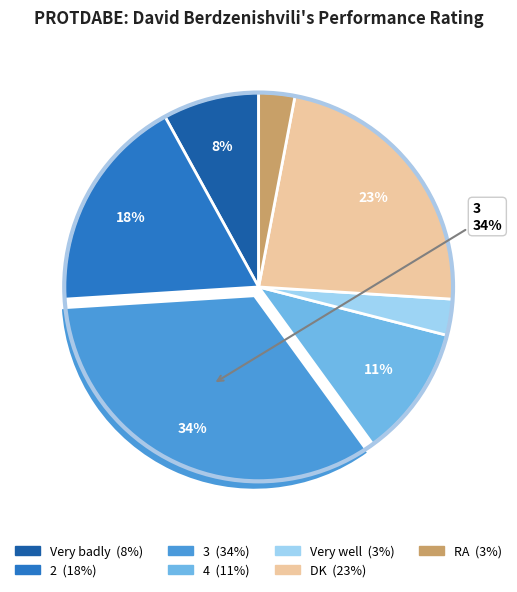

Which category has the biggest portion of the pie?

3